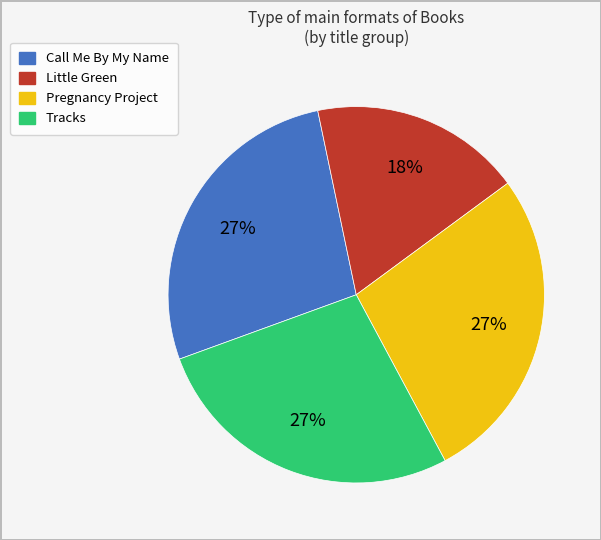

How many segments does this pie chart have?

4